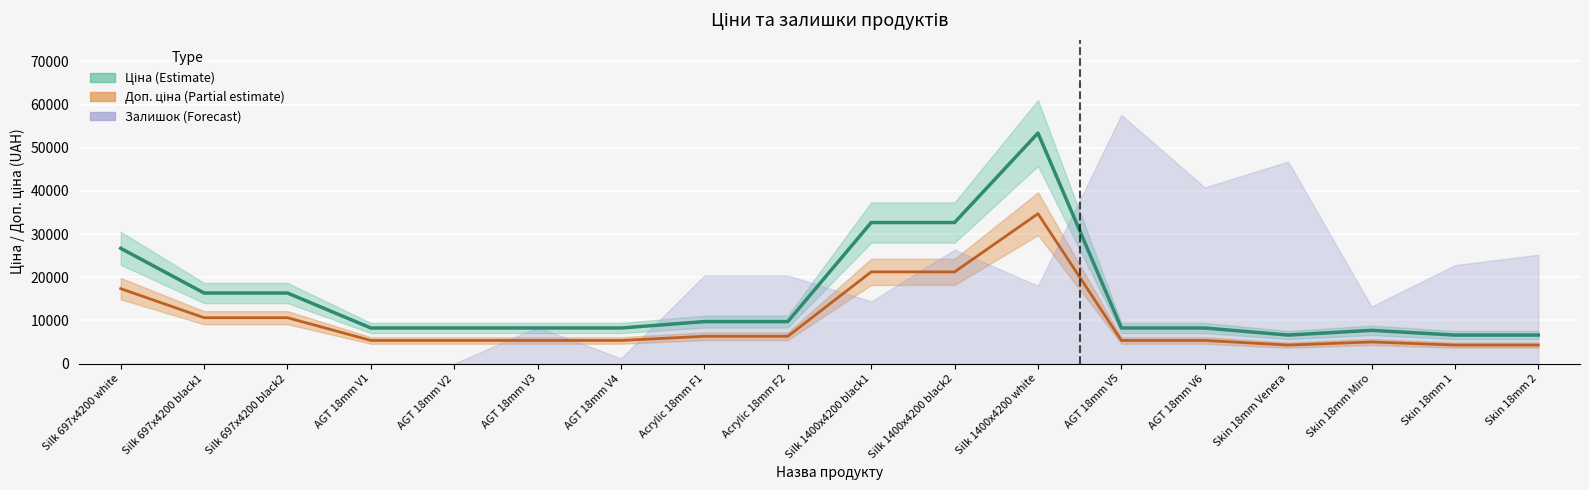

At which category is the sum across all series the highest?

Silk 1400x4200 white